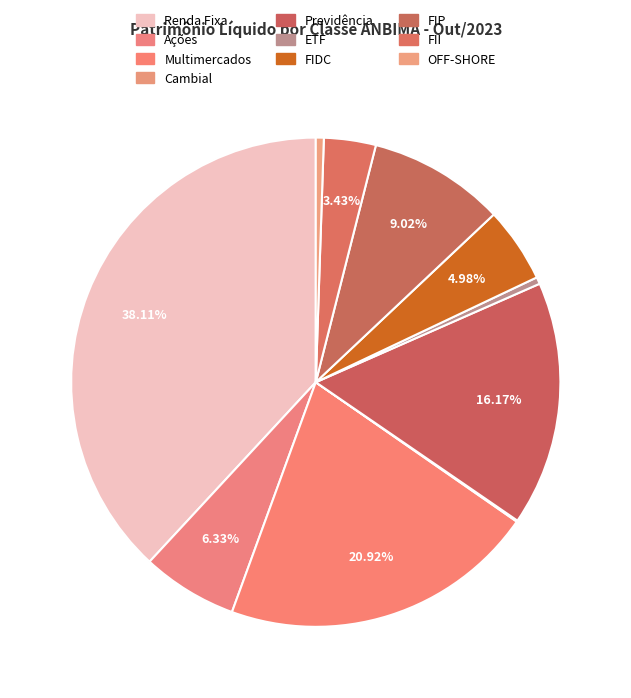

Is there a majority slice in this chart?

No